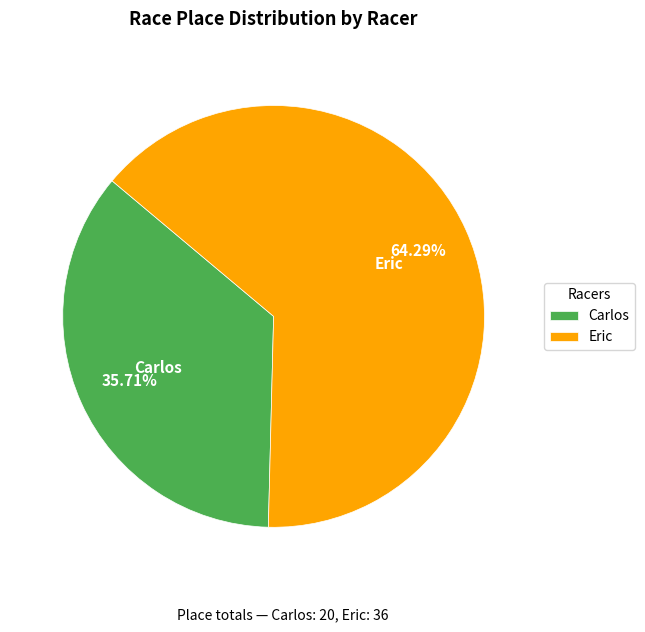

Is it true that Eric is 64% of the pie?

True